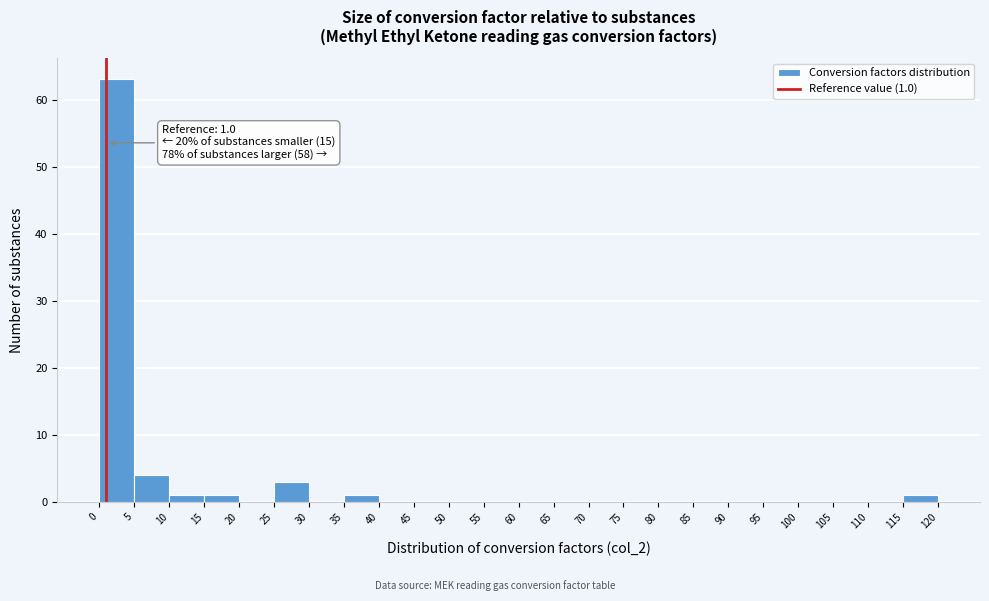

Over which range of the x-axis is the bar tallest?

0 to 5